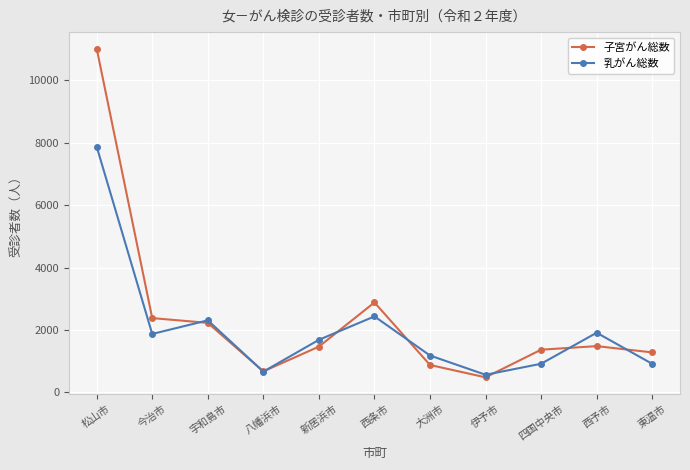

What is the spread (max minus min) of values at 大洲市?

303